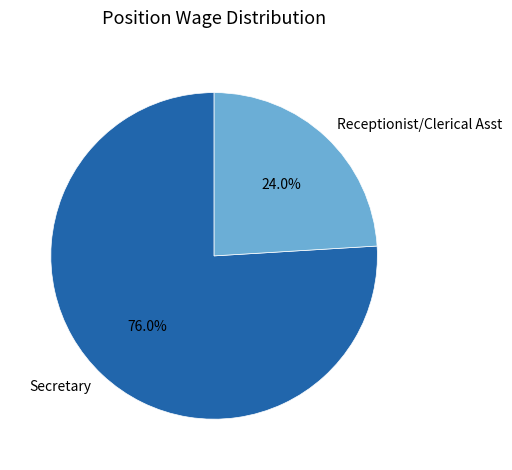

To the nearest percent, what is the difference between the Receptionist/Clerical Asst and Secretary slice percentages?

52%